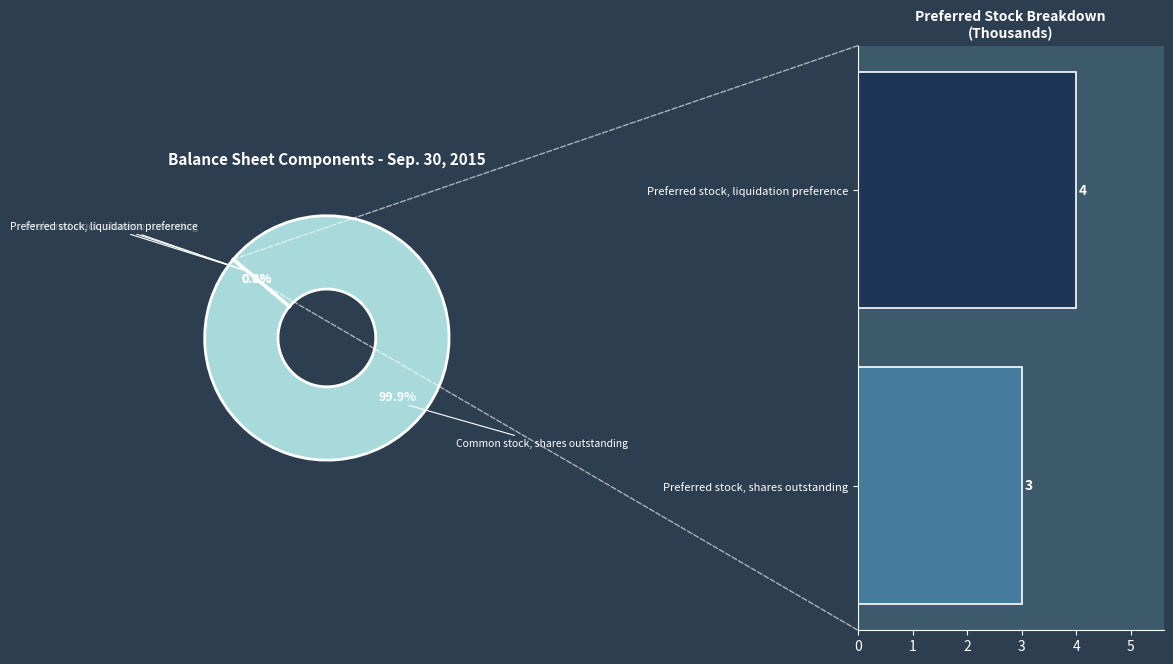

To the nearest percent, what portion does Preferred stock, shares outstanding represent?

43%